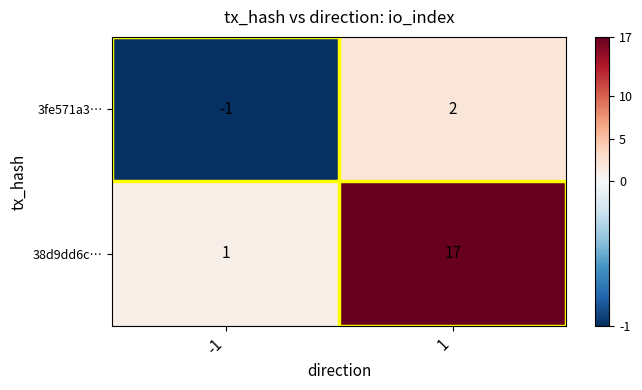

What is the maximum value shown in the chart?

17